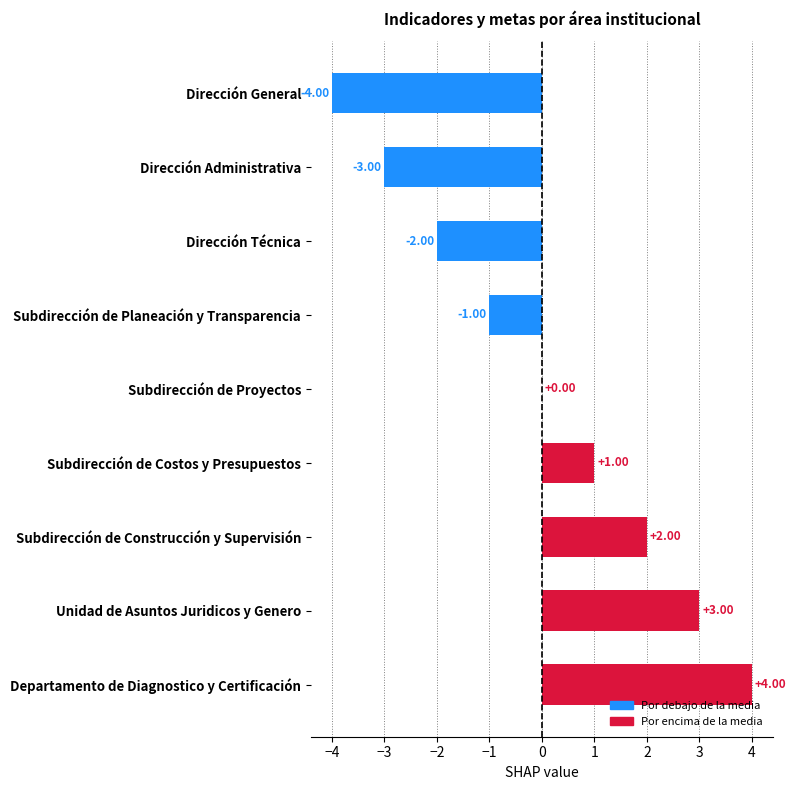

What is the change in value from Subdirección de Planeación y Transparencia to Unidad de Asuntos Juridicos y Genero?

+4